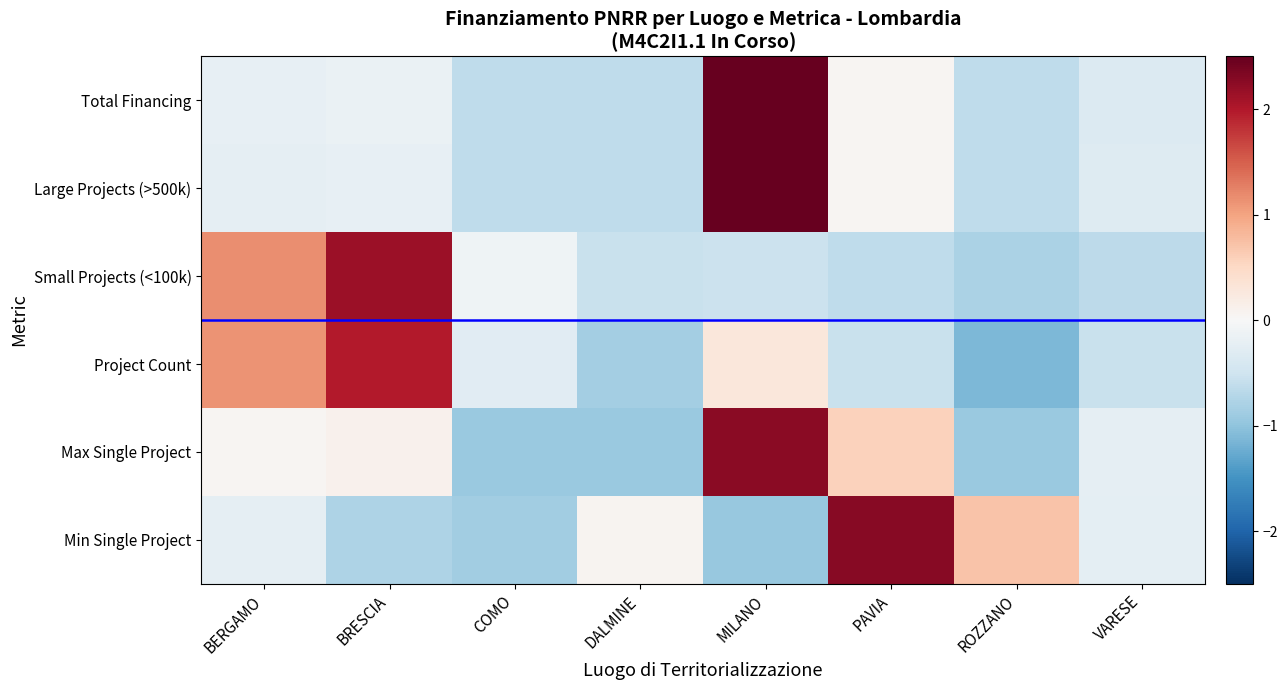

At how many categories does at least one series exceed 0?

6